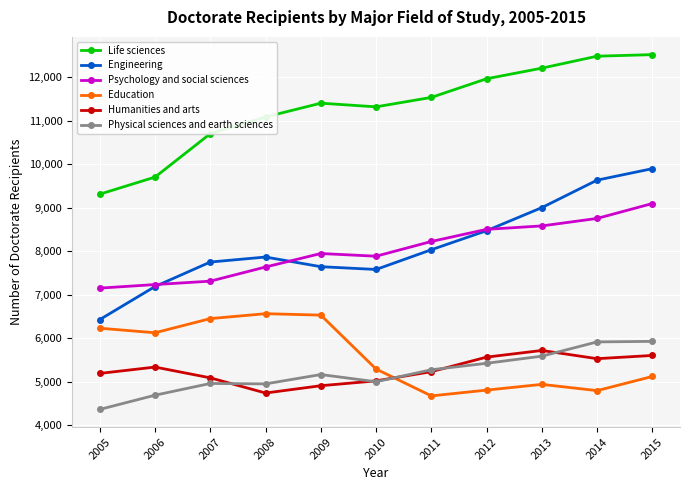

How many data points does each series have?

11